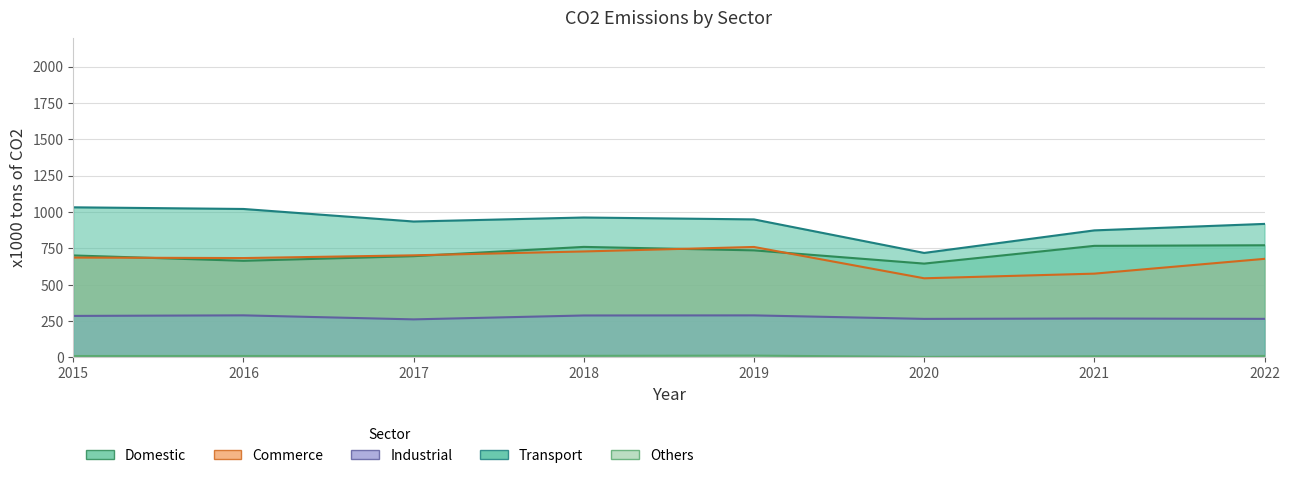

How many lines are shown in the chart?

5